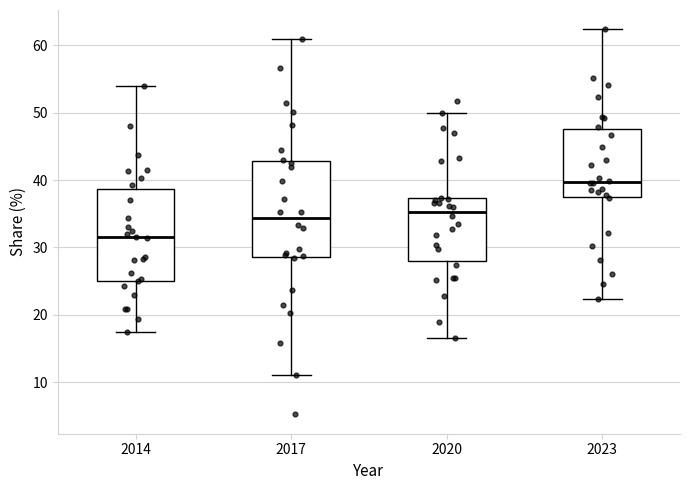

Which box's median line is the lowest?

2014